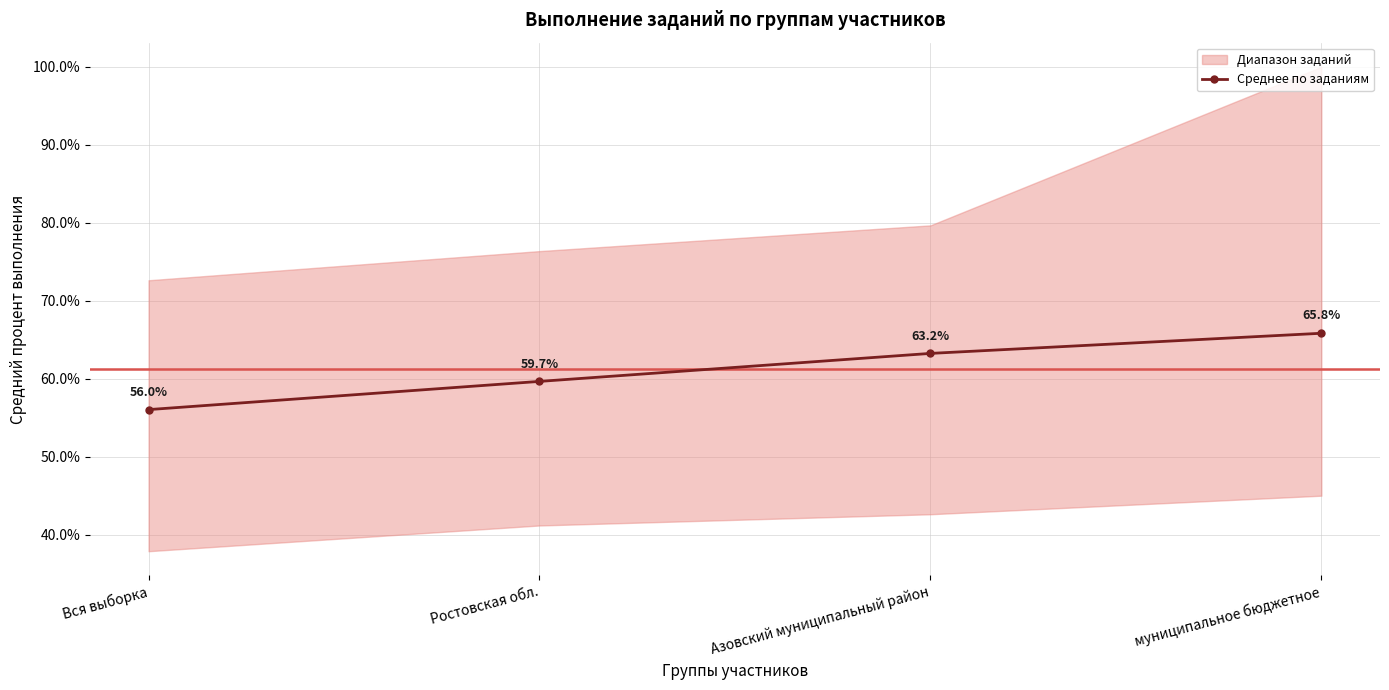

Rank the categories by value from lowest to highest.

Вся выборка, Ростовская обл., Азовский муниципальный район, муниципальное бюджетное